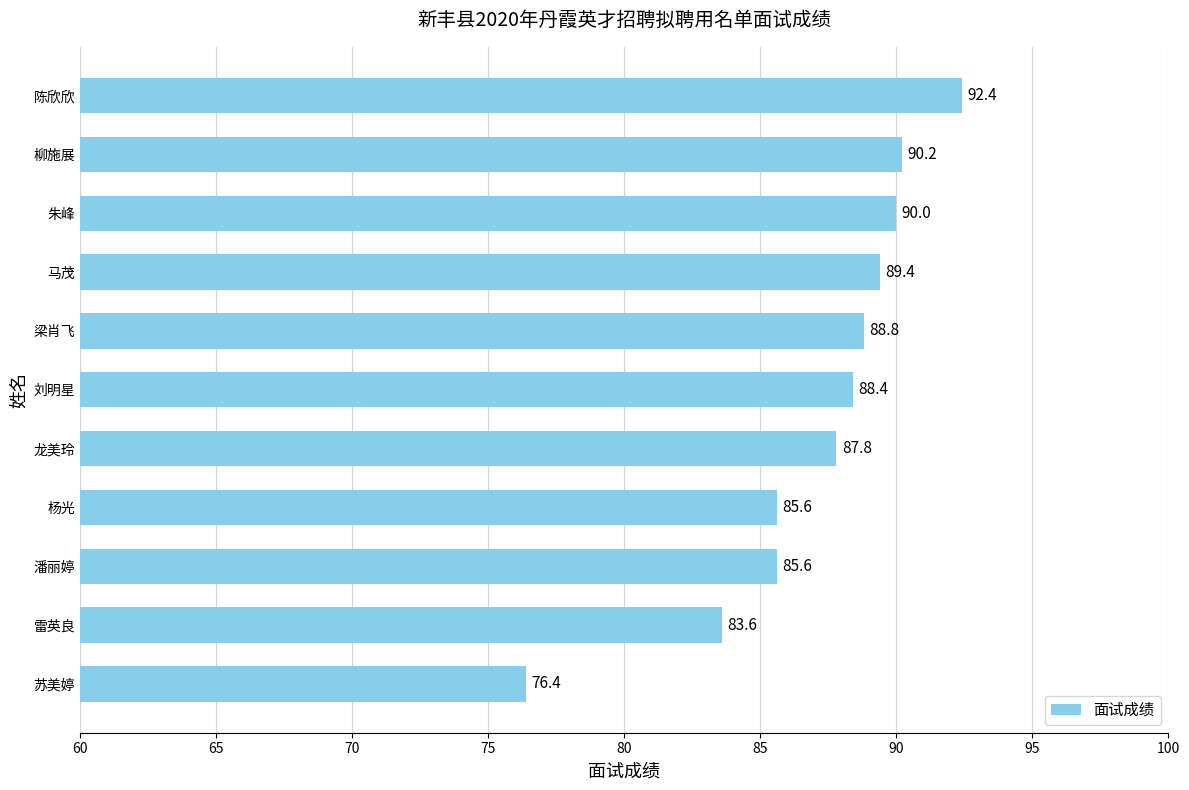

What is the sum of the values at 马茂 and 柳施展?

179.6